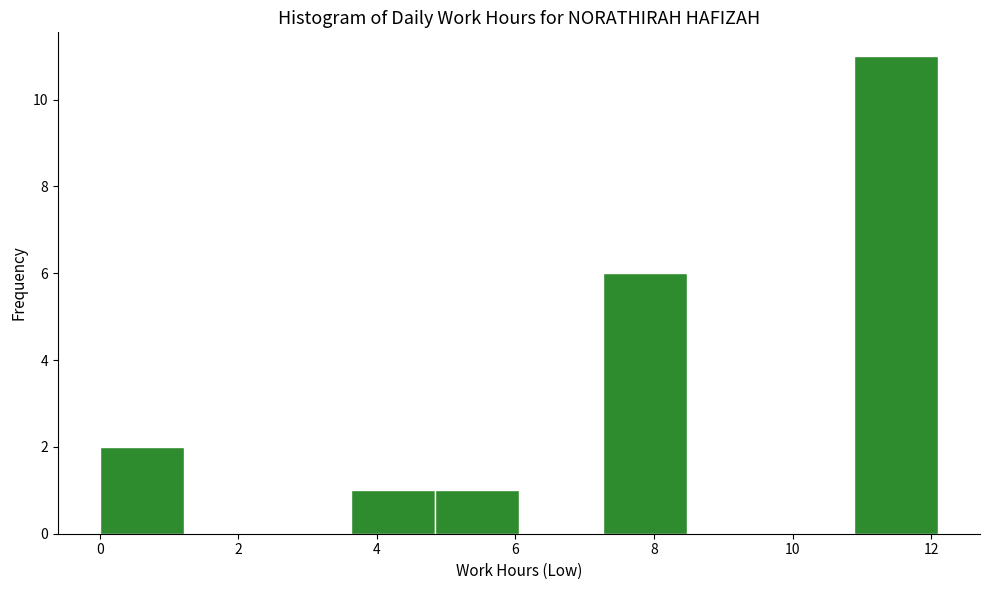

Over which range of the x-axis is the bar tallest?

10.8 to 12.2